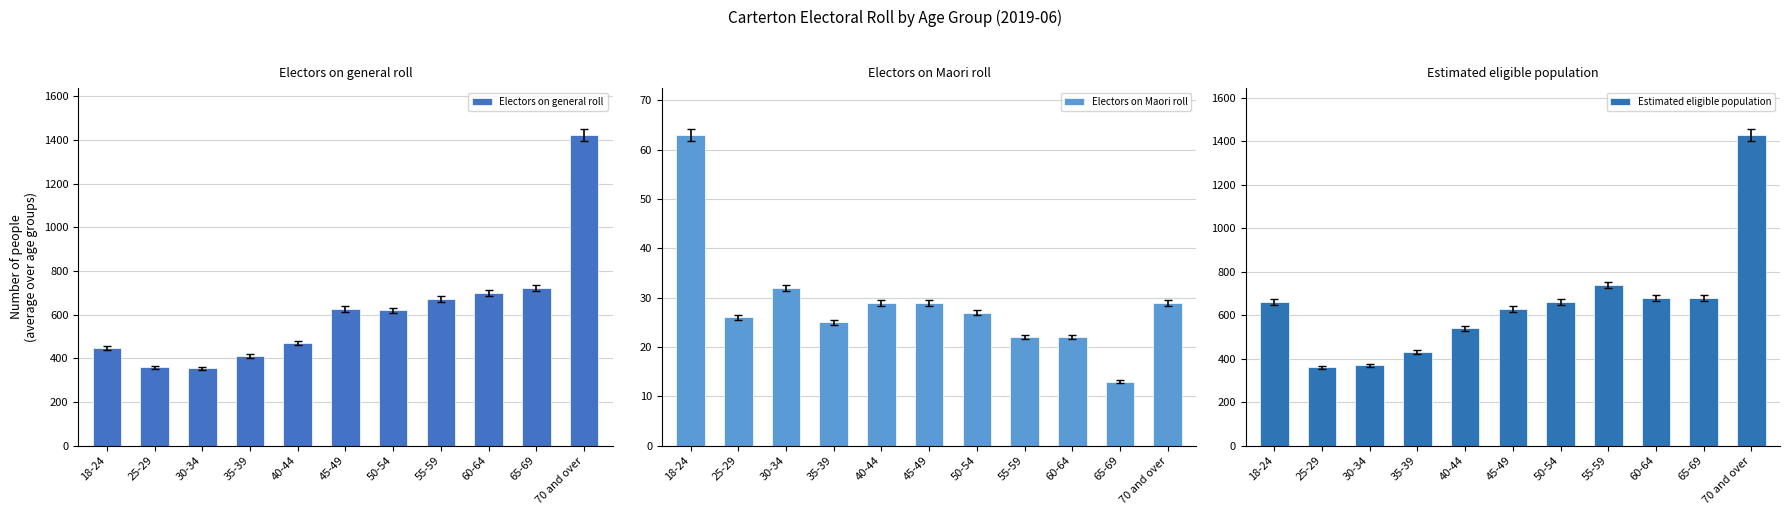

Reading left to right, what are all the values shown in this chart?

Electors on general roll: 18-24=449	25-29=359	30-34=355	35-39=410	40-44=469	45-49=626	50-54=620	55-59=670	60-64=699	65-69=722	70 and over=1423
Electors on Maori roll: 18-24=63	25-29=26	30-34=32	35-39=25	40-44=29	45-49=29	50-54=27	55-59=22	60-64=22	65-69=13	70 and over=29
Estimated eligible population: 18-24=660	25-29=360	30-34=370	35-39=430	40-44=540	45-49=630	50-54=660	55-59=740	60-64=680	65-69=680	70 and over=1430